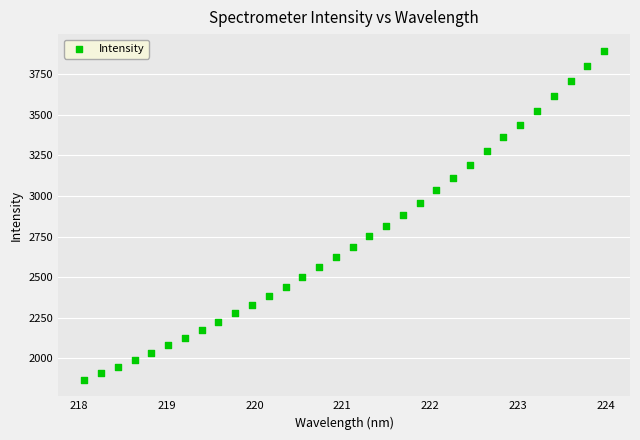

What is the range of Y values (max minus min)?

2029.8